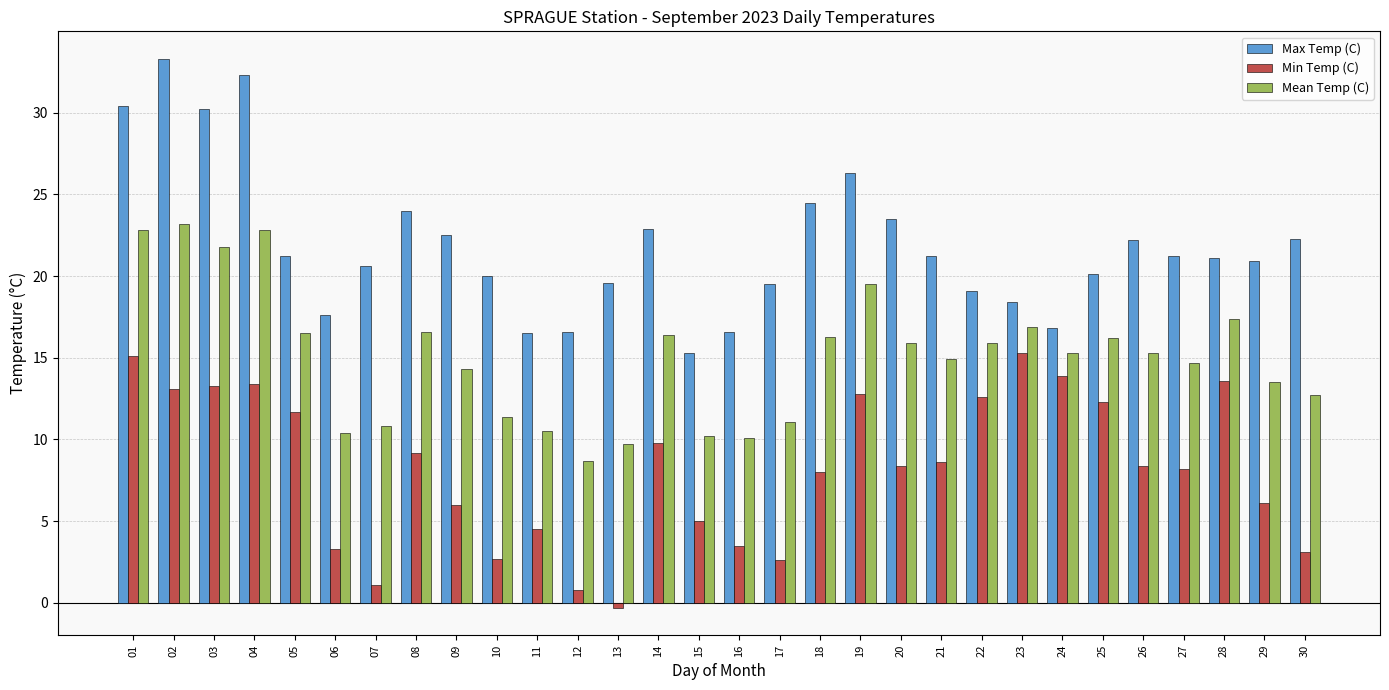

What is the difference between the highest and lowest values at 06?

14.3